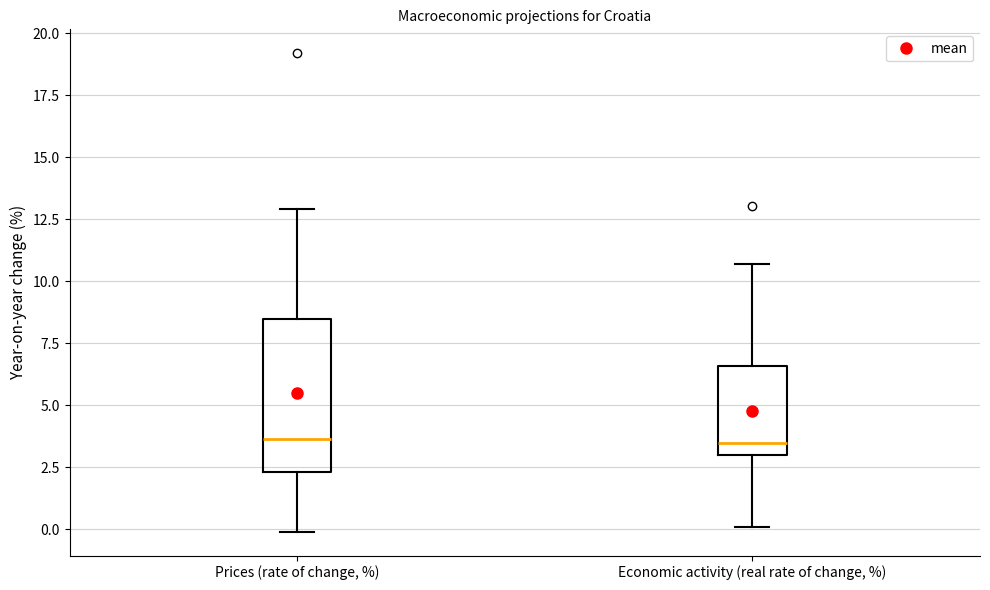

Where does the median line of the box for Economic activity (real rate of change, %) sit on the y-axis? The values are not printed on the chart, so give them approximately, as read against the axis.

3.5